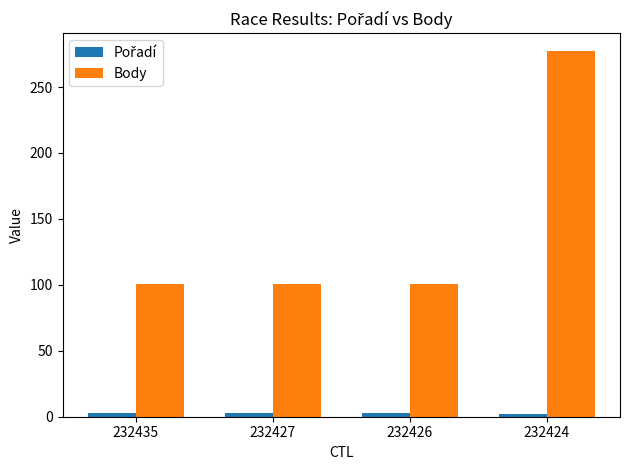

How many bars are there in total?

8